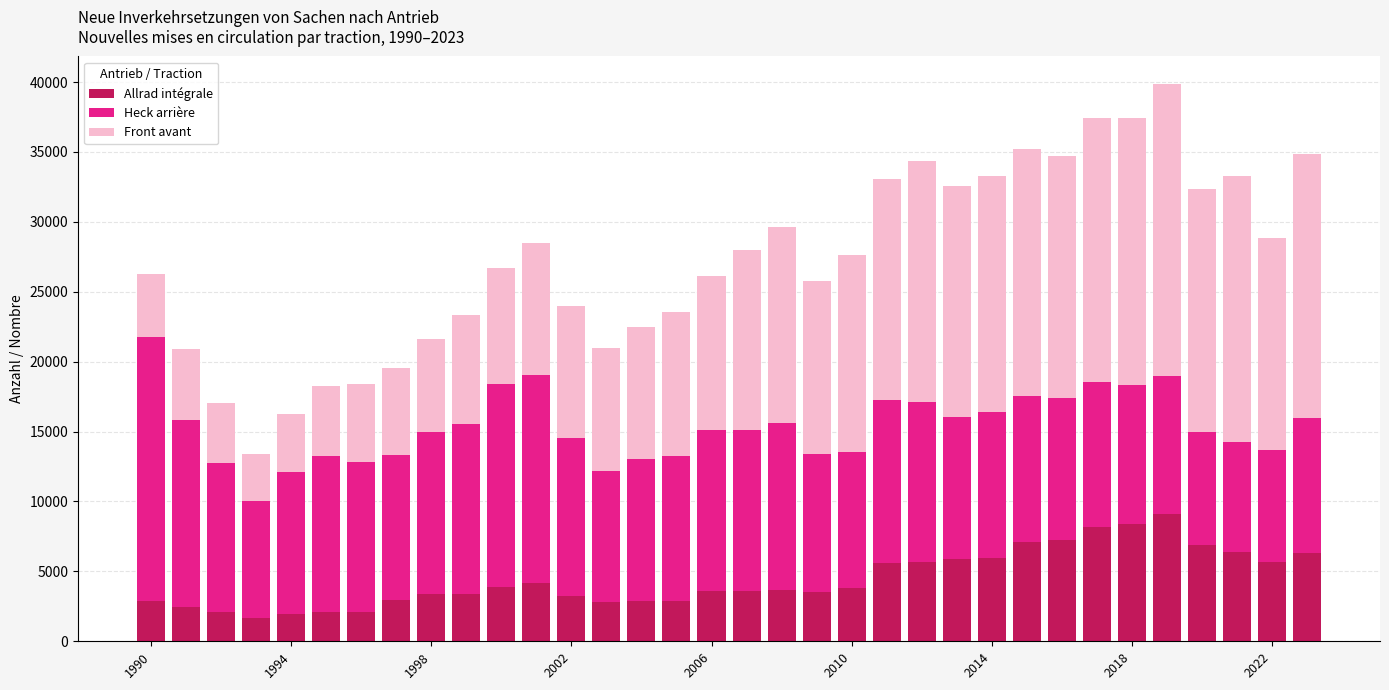

What is the average value of the Allrad intégrale series?

4448